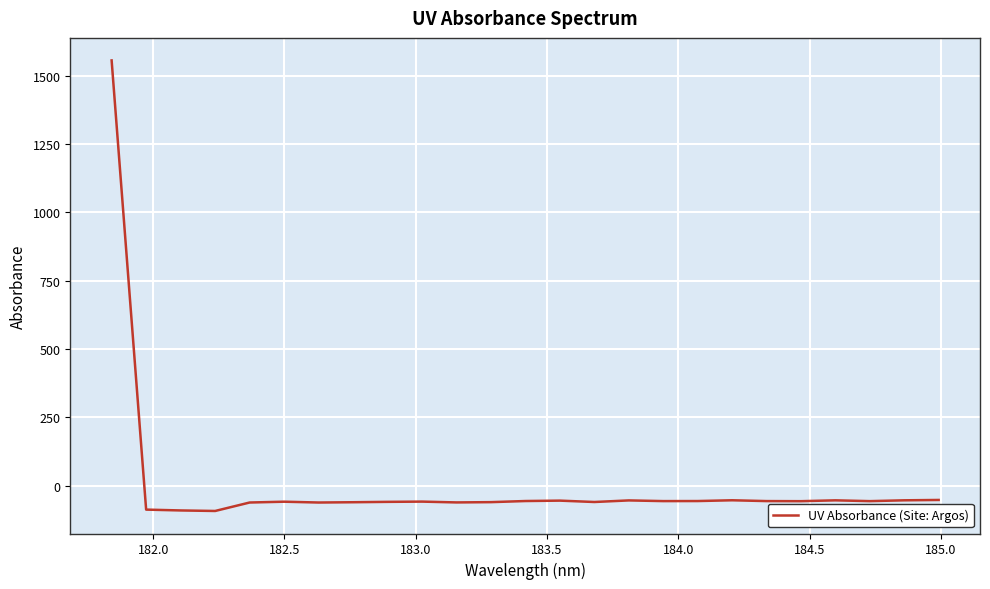

Does the chart display data point markers on the line(s)?

No